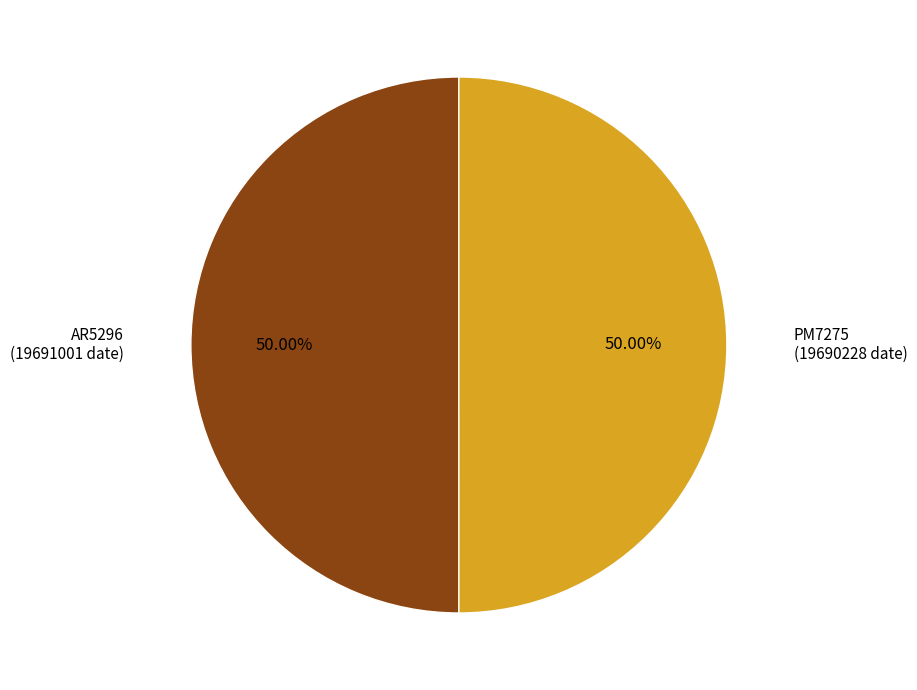

To the nearest percent, what is the combined percentage of PM7275 and AR5296?

100%